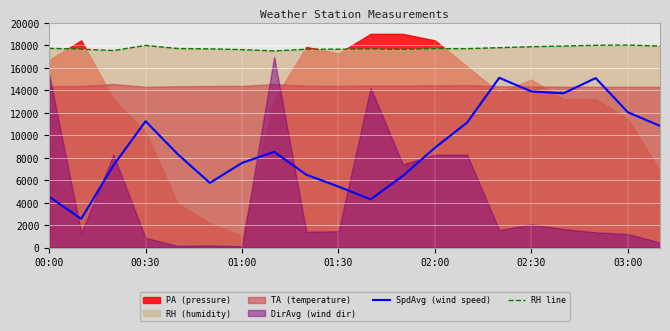

Is it true that SpdAvg (wind speed) equals 7513.4 at 10?

False